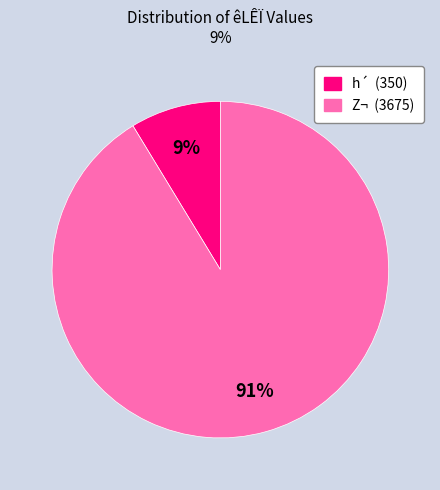

Is there a majority slice in this chart?

Yes